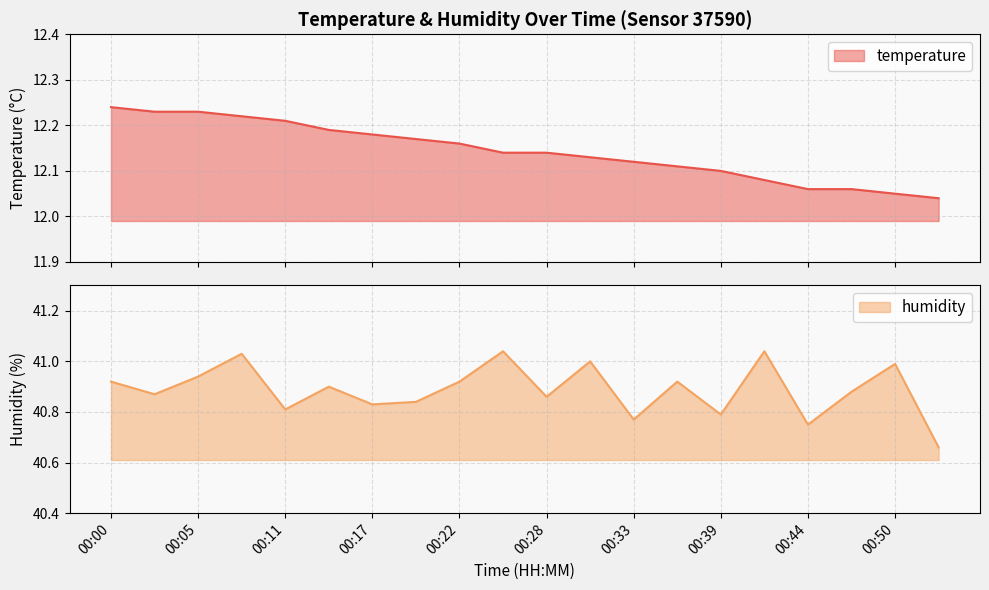

Which series has the widest spread of values?

humidity